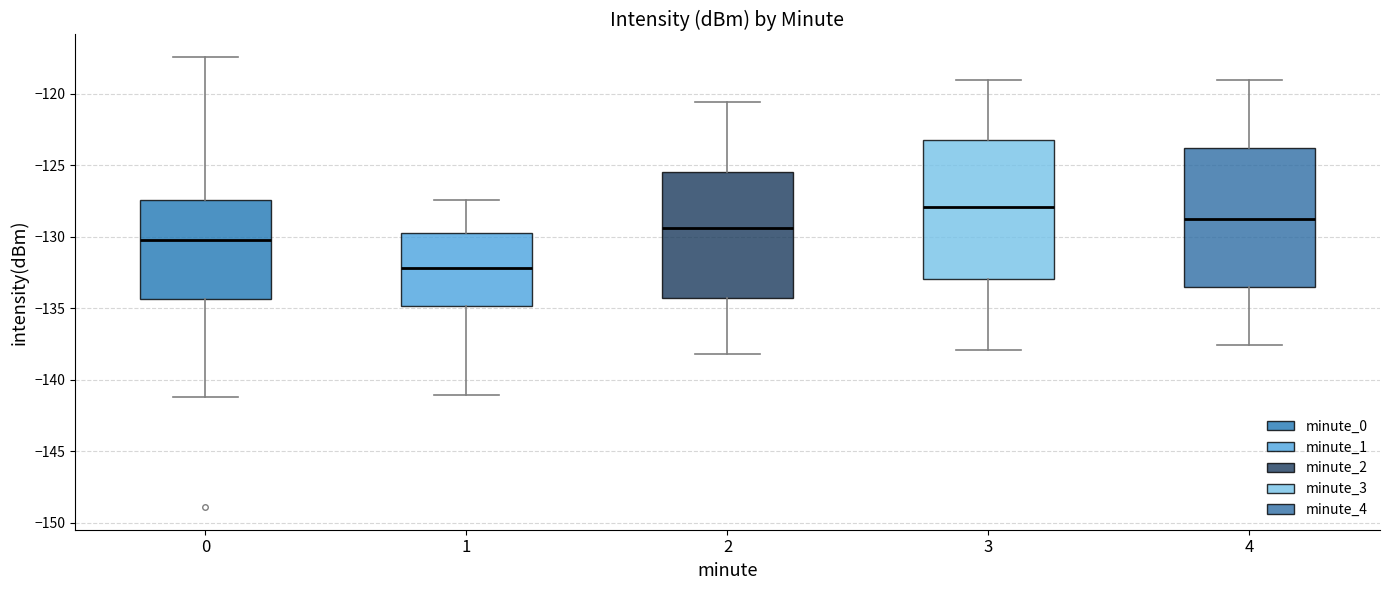

Where is the lower edge of the box at x = 1 on the y-axis? The values are not printed on the chart, so give them approximately, as read against the axis.

-135.0